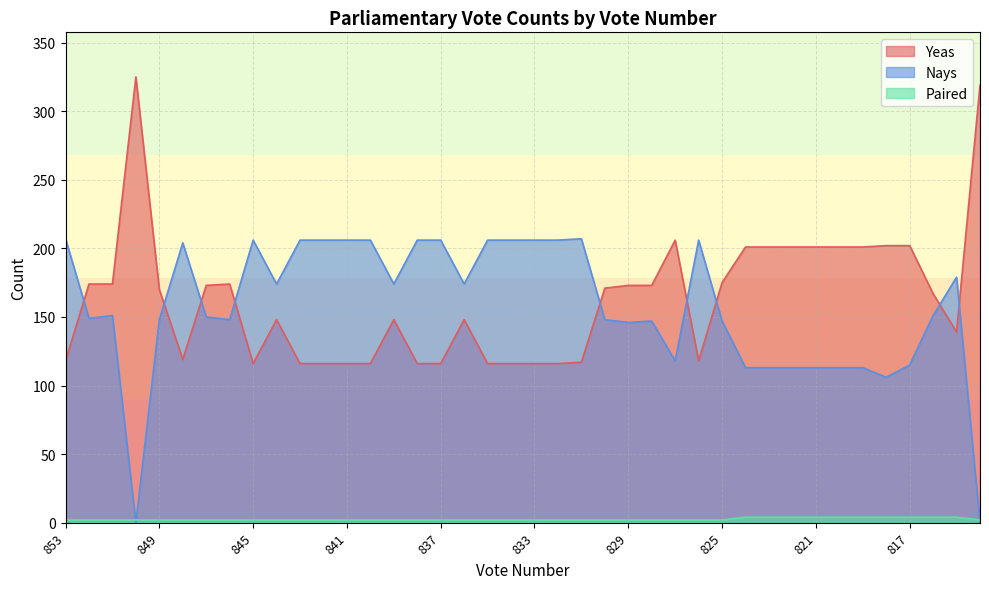

True or false: Paired has more than 0 interior local peaks.

False